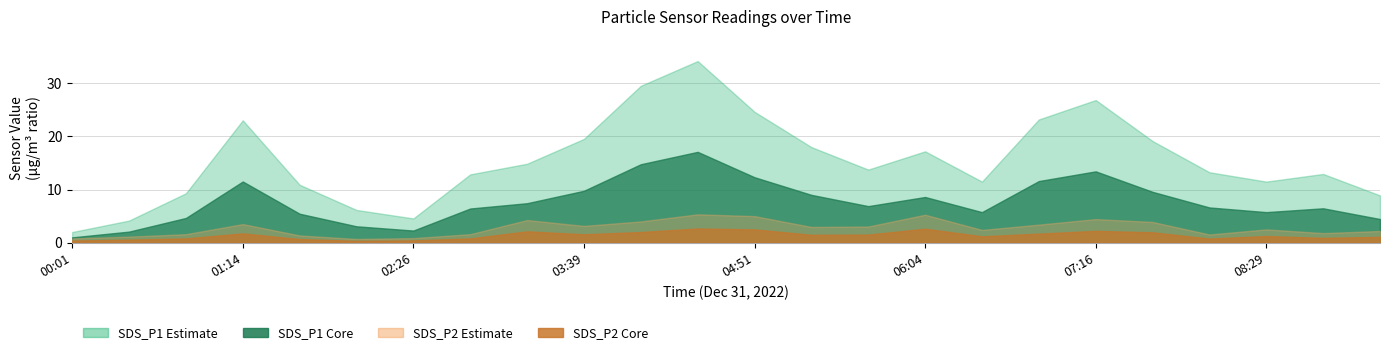

True or false: SDS_P2_upper has a value of 4.3 at 03:15.

True